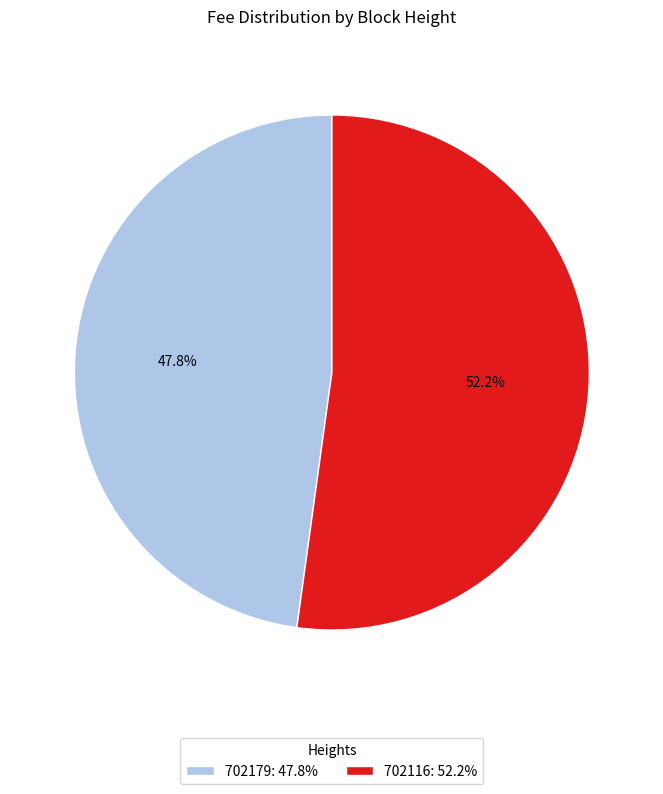

Which slice represents more than half of the pie?

702116